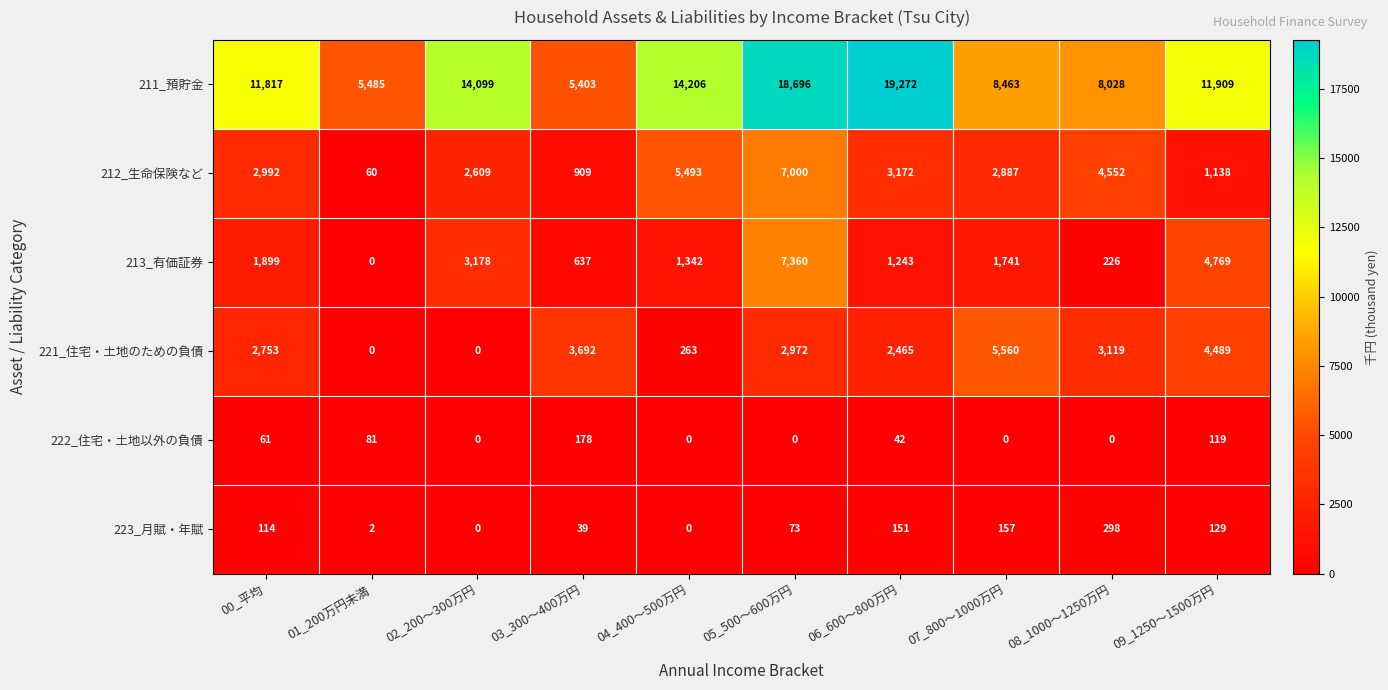

Which category has the highest value across all series?

06_600～800万円